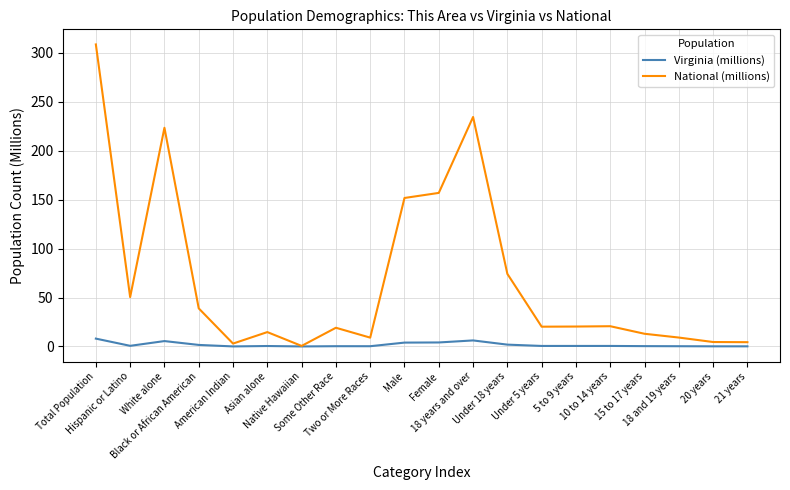

Which series has the largest total across all categories?

National (millions)